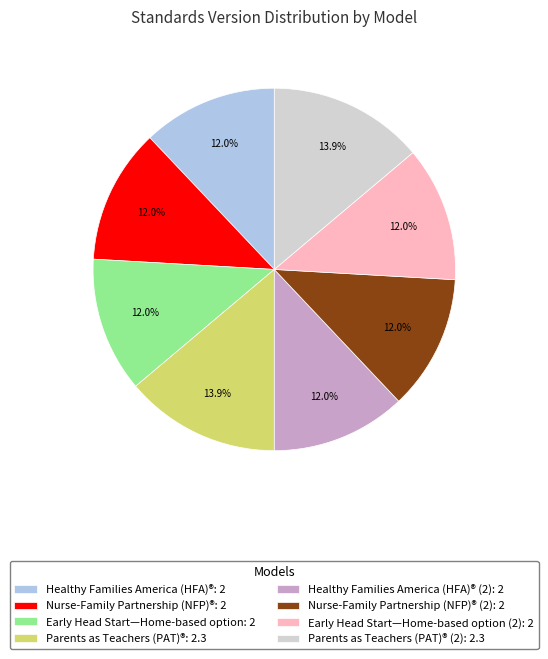

Between Healthy Families America (HFA)® (2): 2 and Parents as Teachers (PAT)® (2): 2.3, which is larger?

Parents as Teachers (PAT)® (2): 2.3